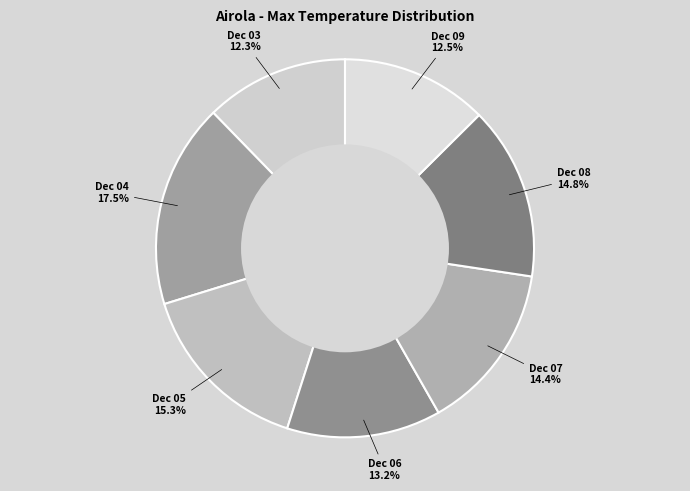

To the nearest percent, what is the average slice percentage?

14%